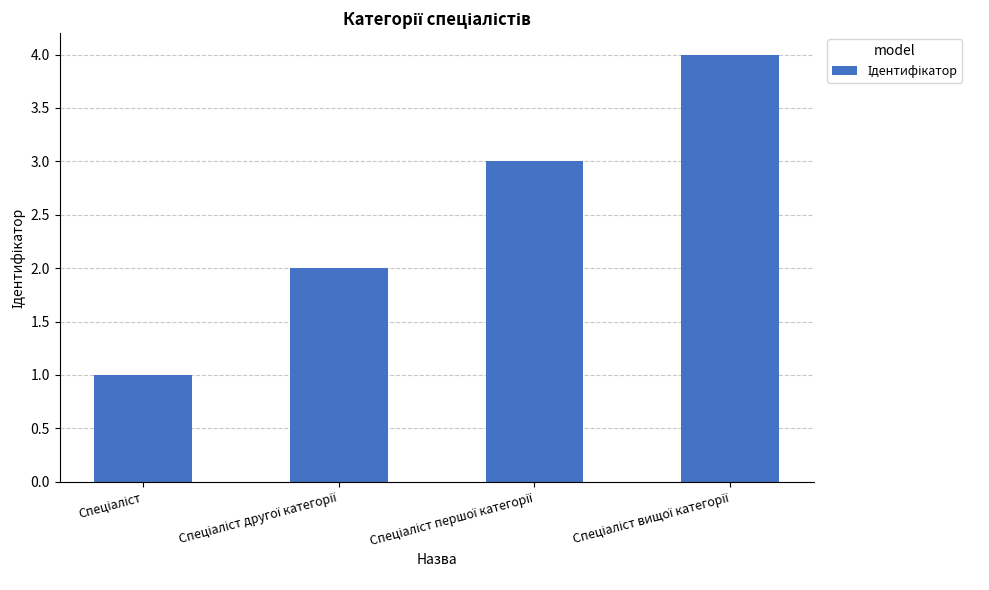

What is the greatest value displayed?

4